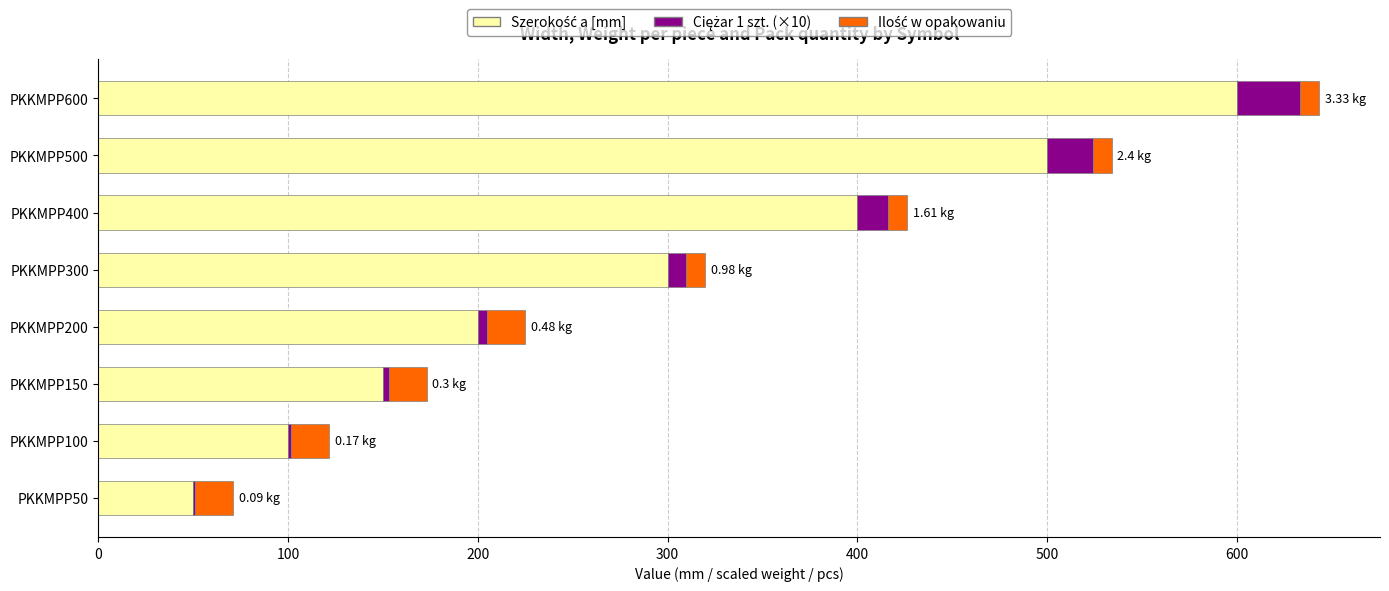

At which category is the sum across all series the highest?

PKKMPP600